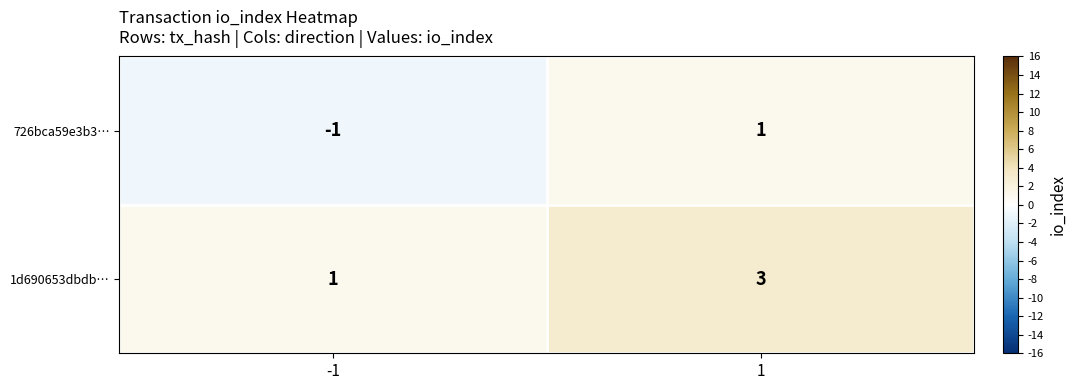

Rank the series by their average value, from highest to lowest.

1d690653dbdb…, 726bca59e3b3…